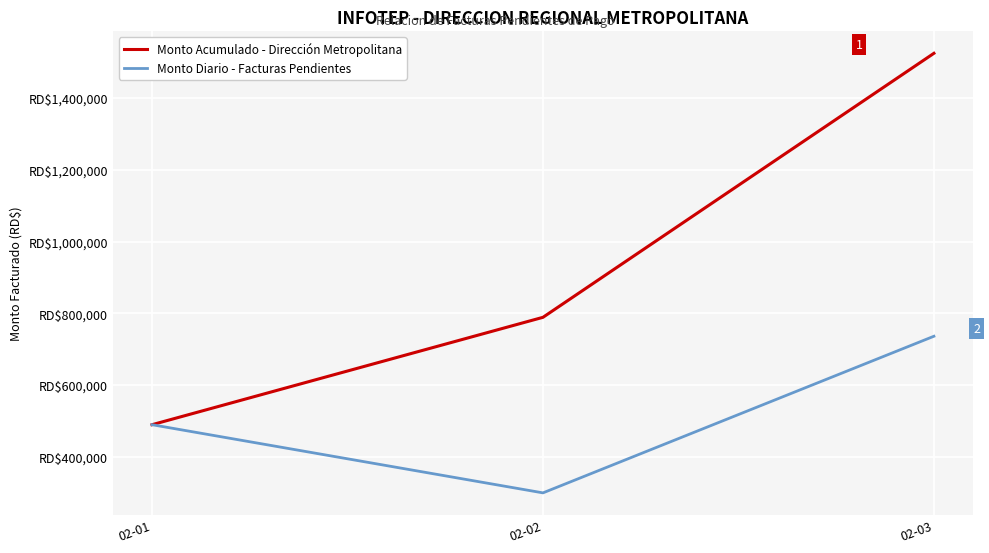

What is the spread (max minus min) of values at 02-03?

788718.4